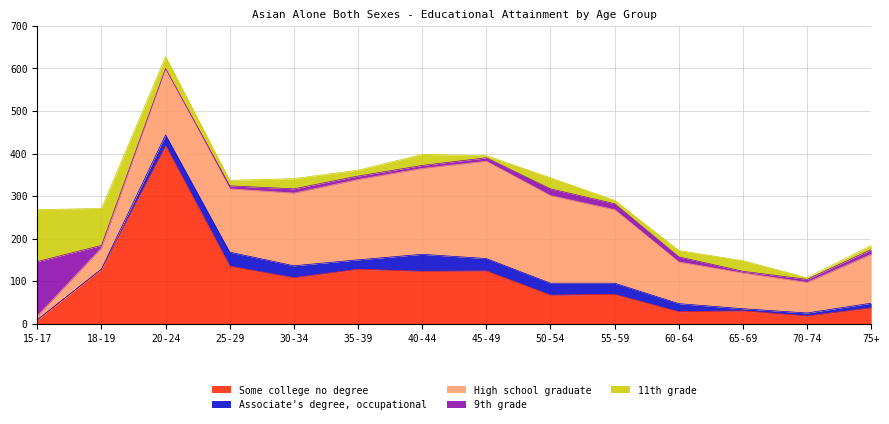

True or false: Associate's degree, occupational and 9th grade cross at least once.

True